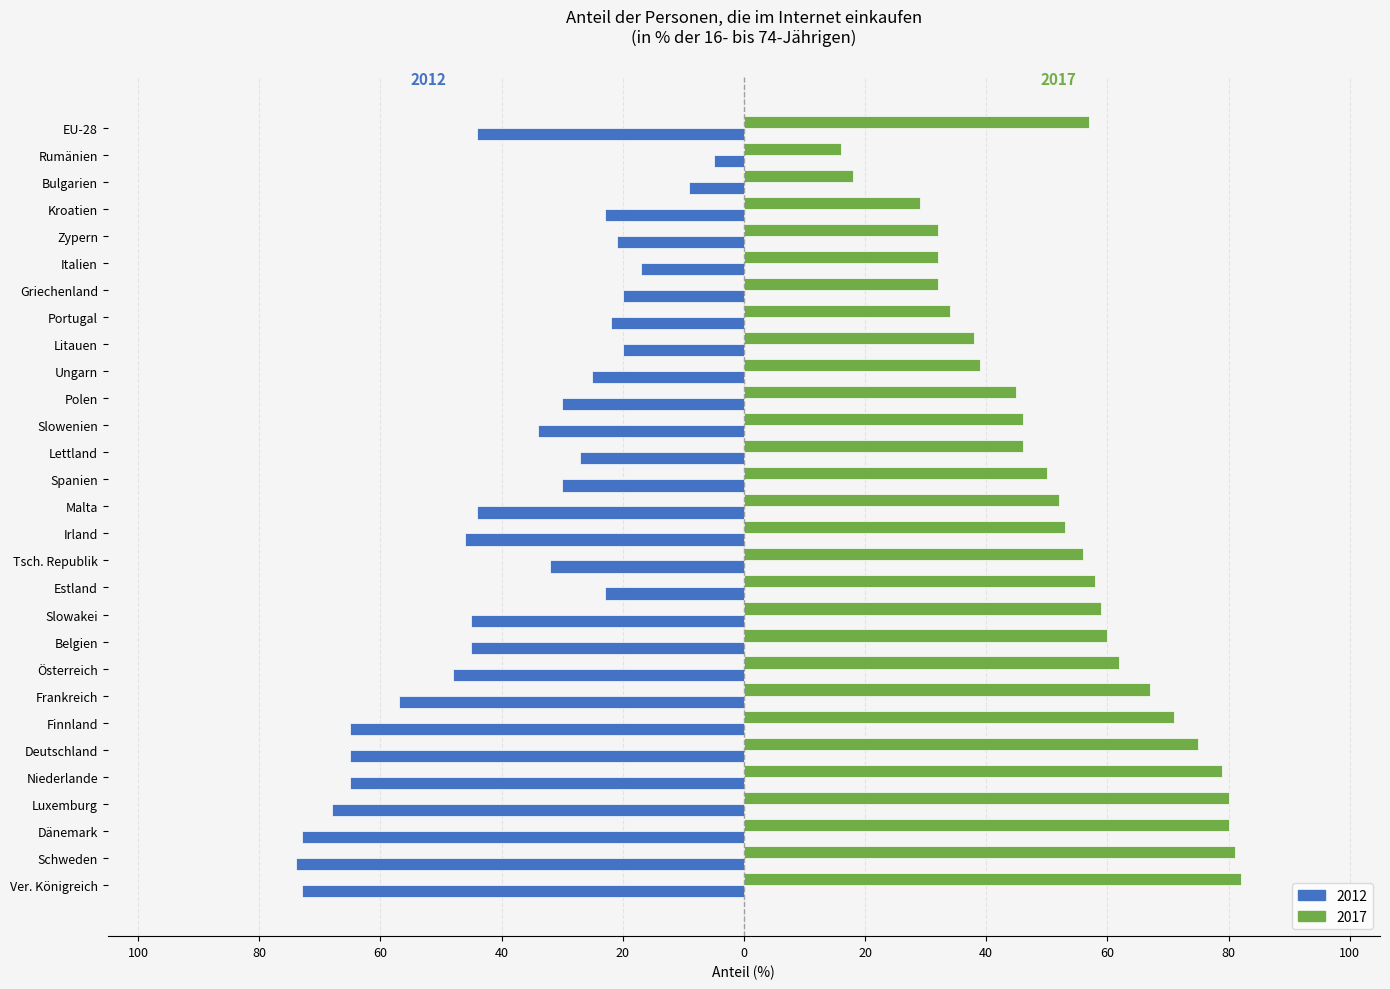

Which category has the lowest value across all series?

Schweden